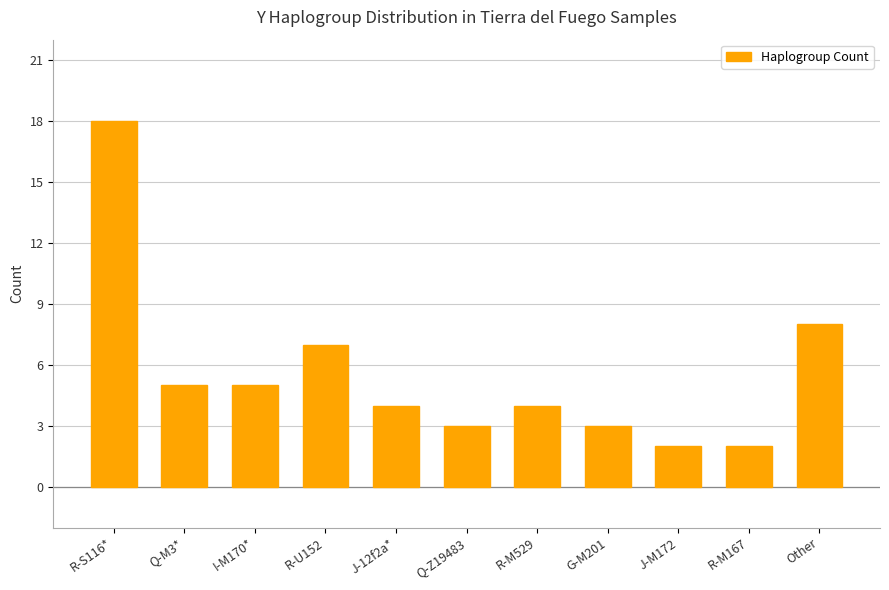

What is the change in value from Q-Z19483 to R-M529?

+1